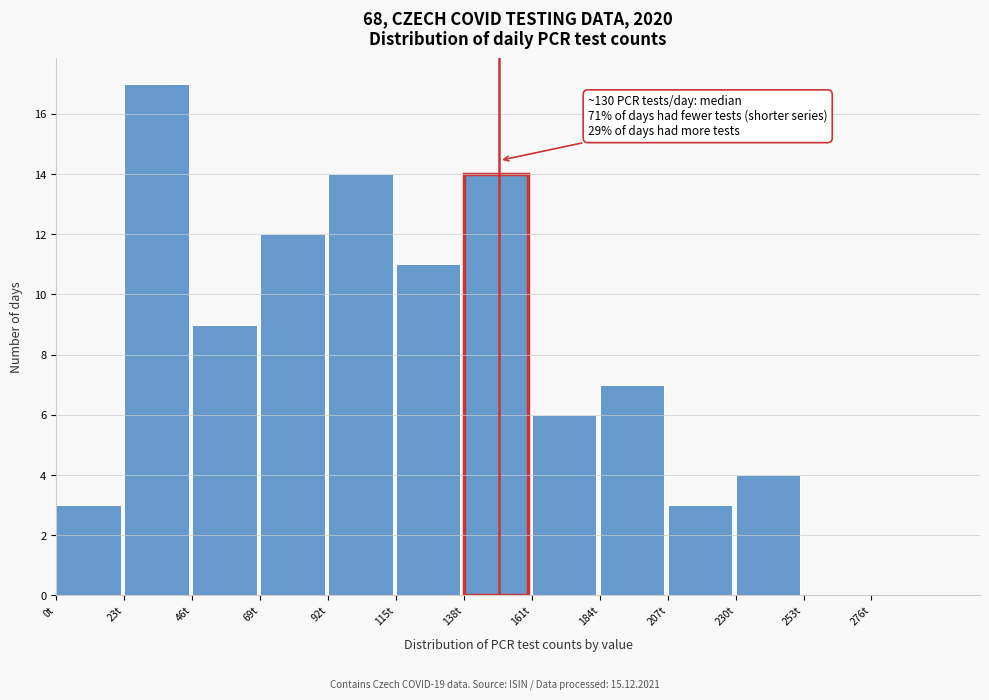

Which range on the x-axis has the tallest bar?

23 to 46